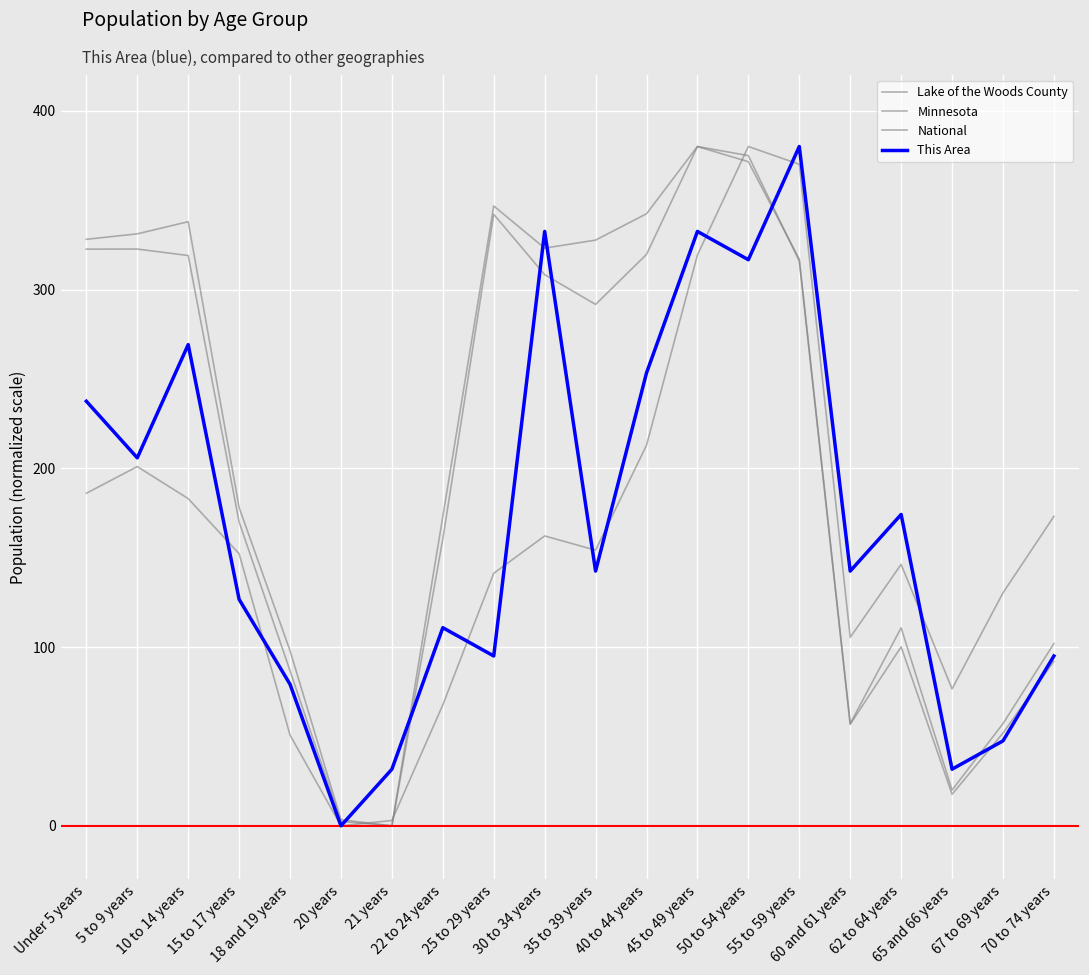

Does the chart have visible grid lines?

Yes